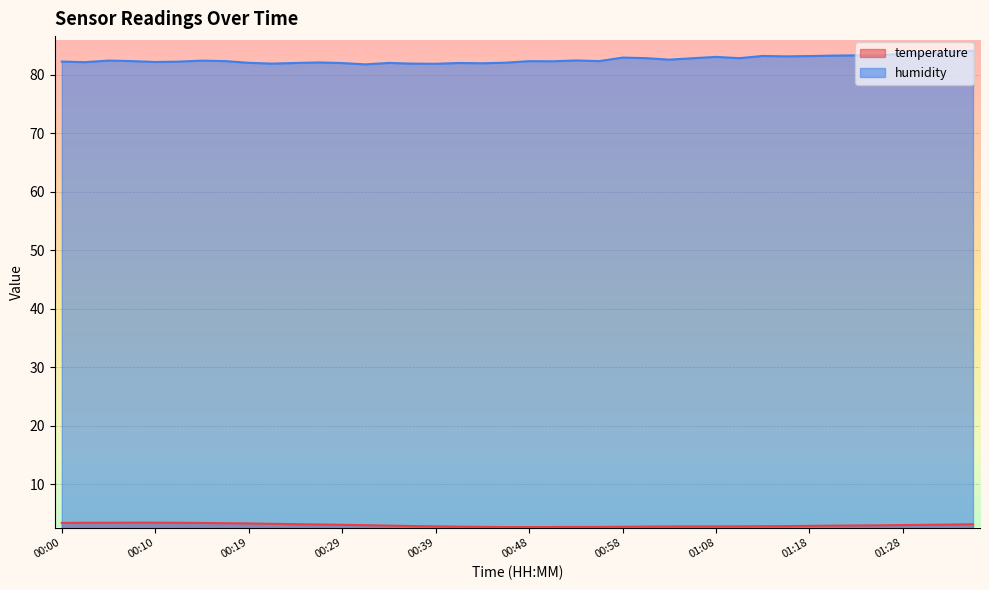

What is the approximate value of temperature at 00:00?

3.4